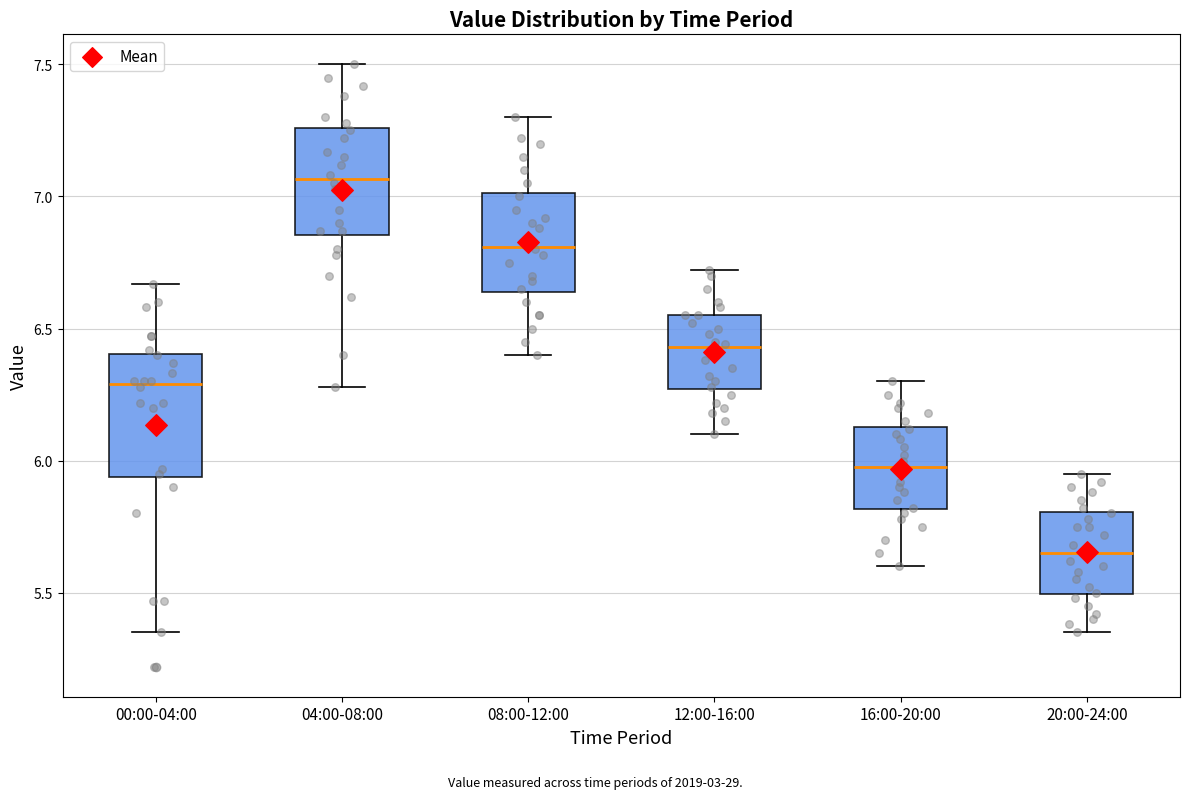

Where does the upper whisker of the box for 16:00-20:00 end on the y-axis? The values are not printed on the chart, so give them approximately, as read against the axis.

6.30